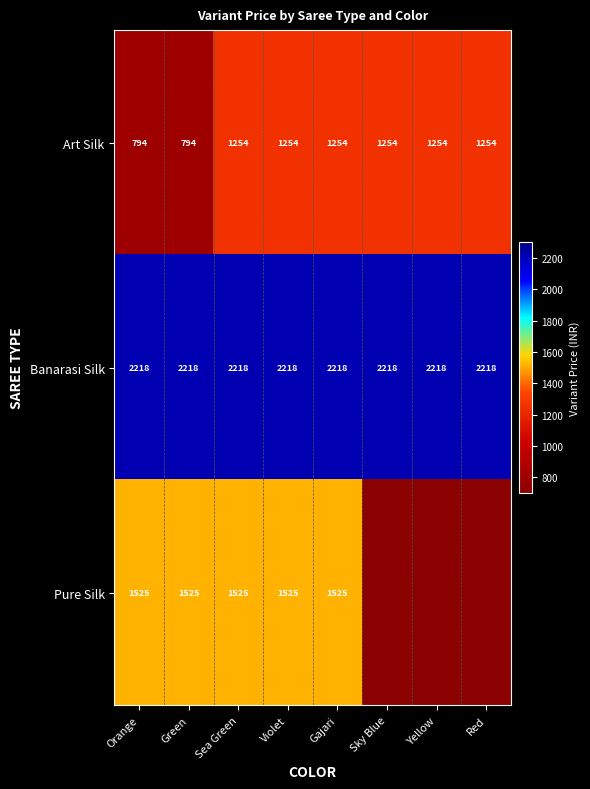

Is the value of Pure Silk at Orange greater than the value of Art Silk at Yellow?

Yes